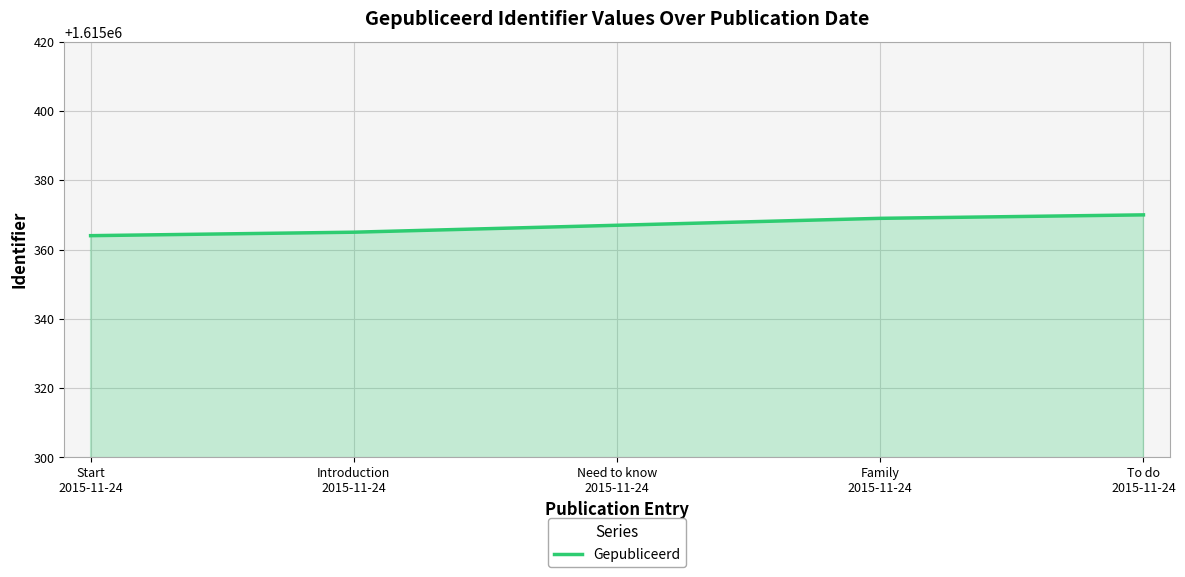

What is the difference between the second highest and second lowest values?

4